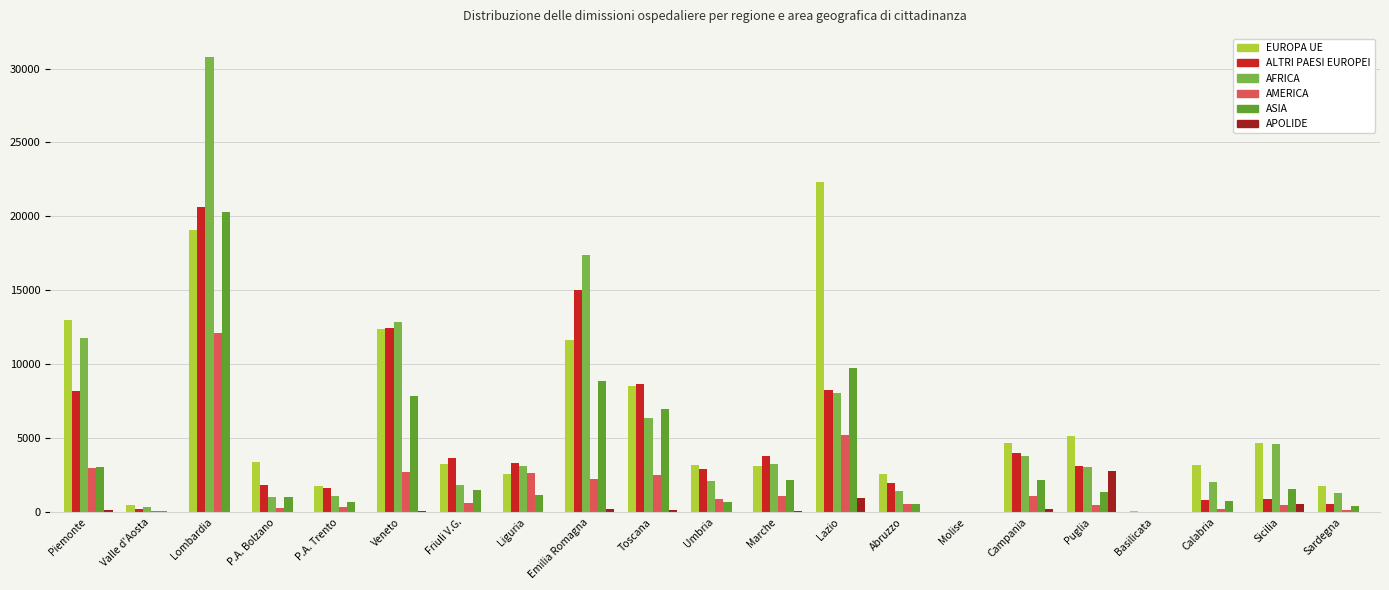

Which series changed the most between Lombardia and Molise?

AFRICA